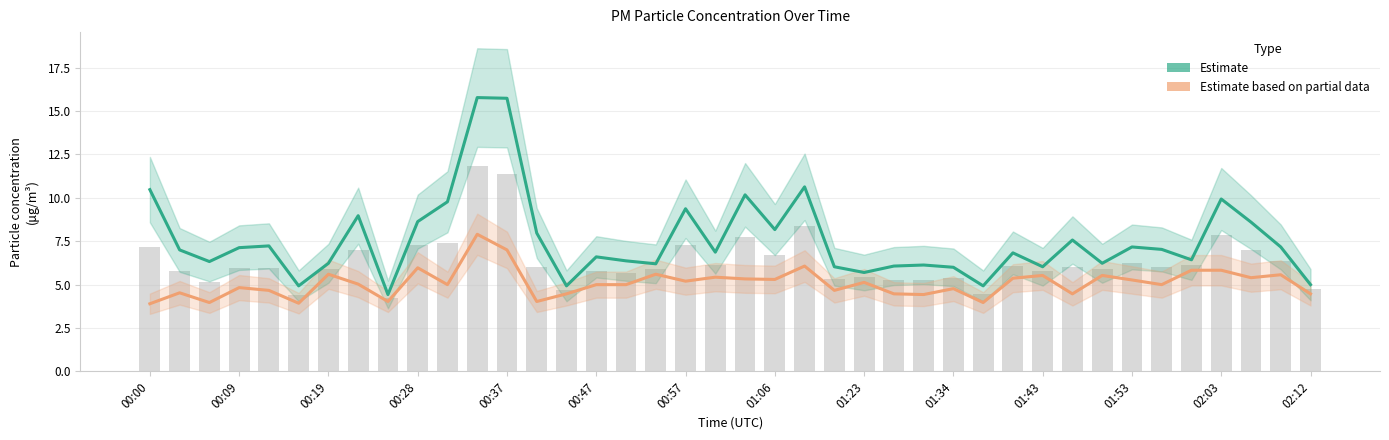

Are the bars grouped side by side (vs. stacked)?

Yes